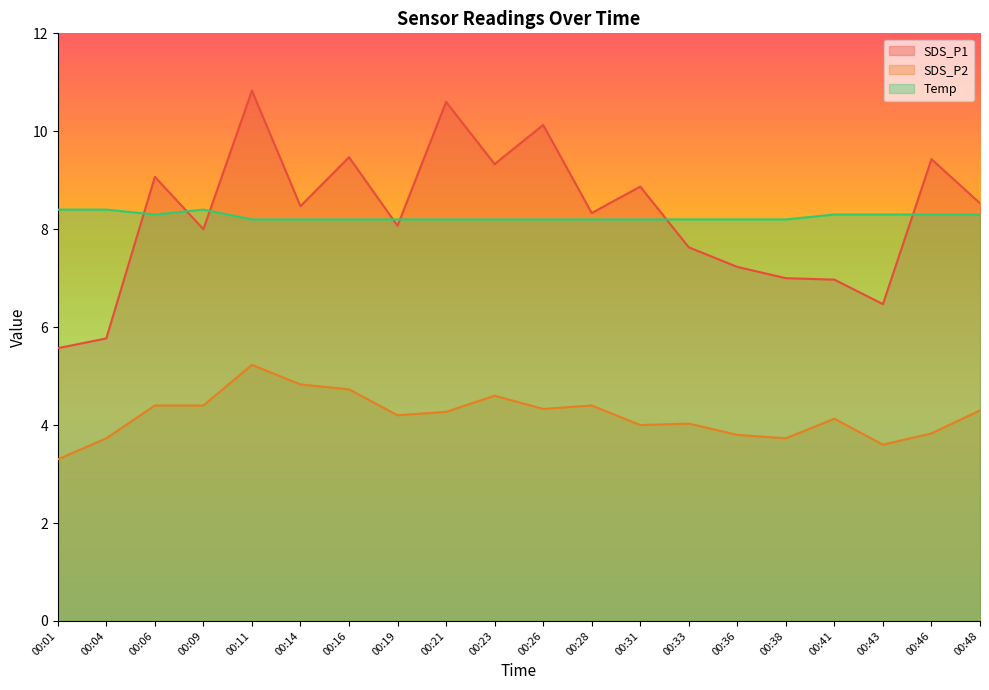

What is the sum of the Temp values at 00:31 and 00:46?

16.5